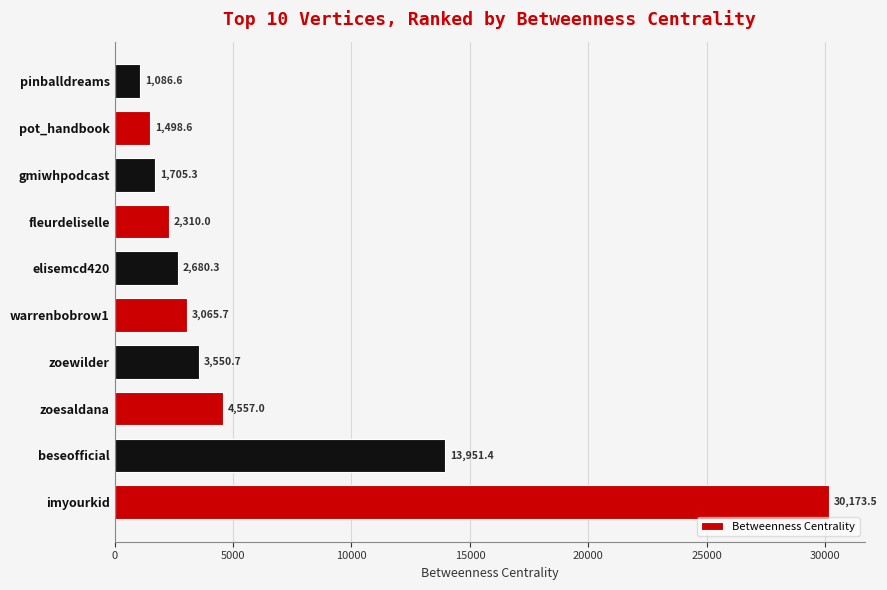

Which has a higher value, gmiwhpodcast or zoewilder?

zoewilder